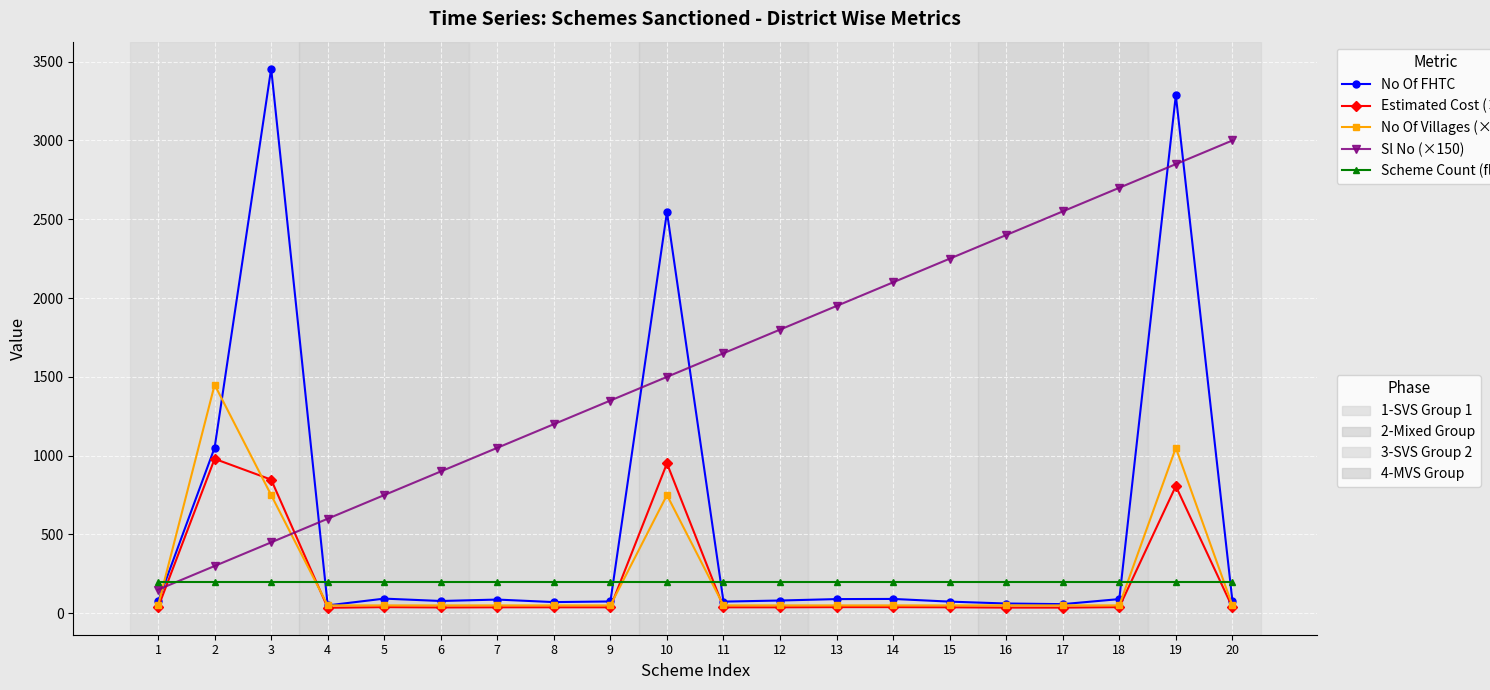

What is the difference between the highest and lowest values at 13?

1911.0